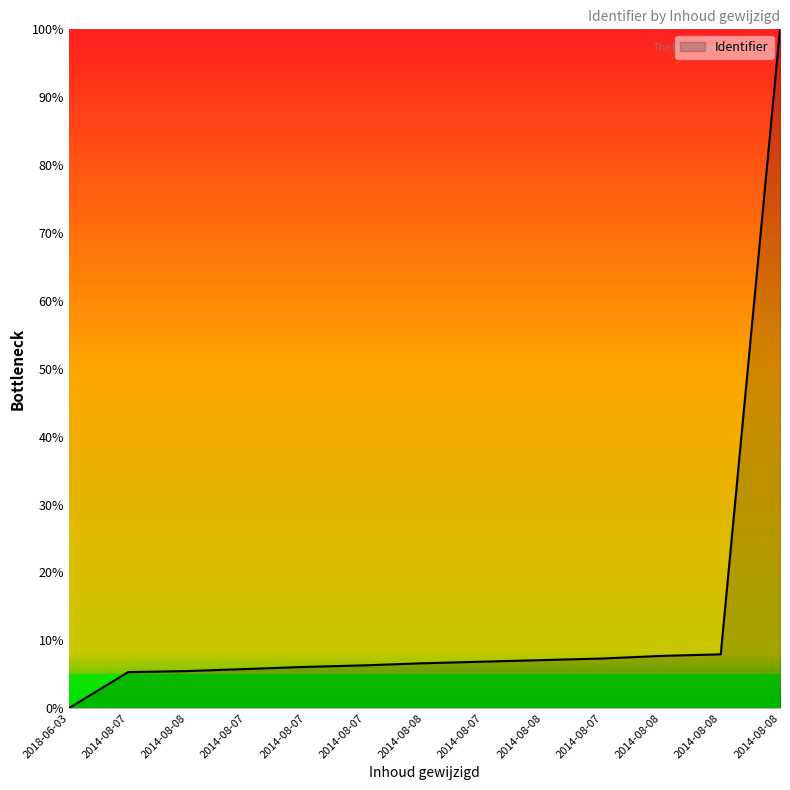

Reading right to left, transcribe all the data shown in this chart.

100.0	7.9	7.7	7.3	7.1	6.9	6.6	6.3	6.1	5.8	5.5	5.3	0.0